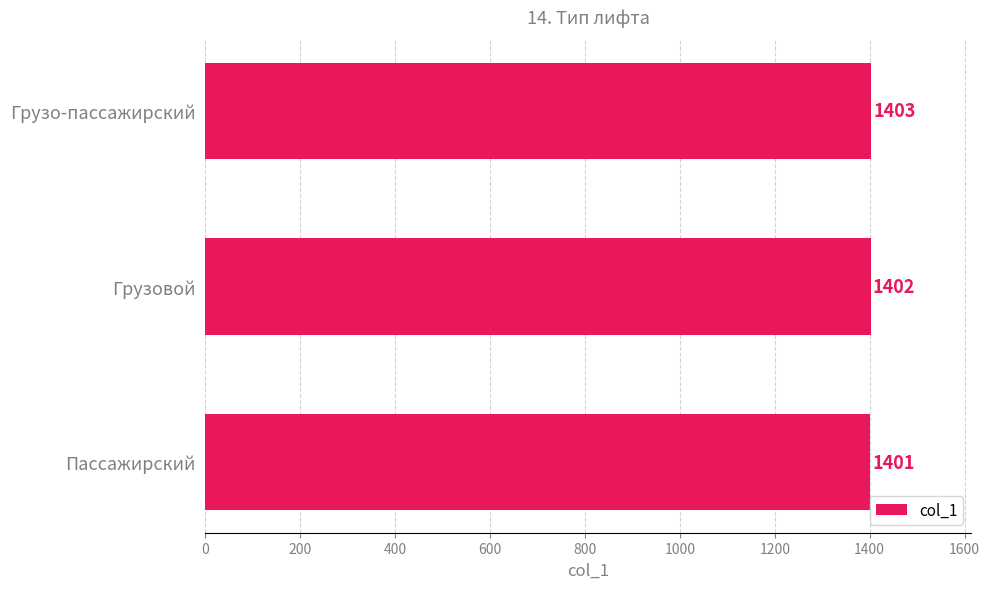

At which label is the value closest to 1402?

Грузовой